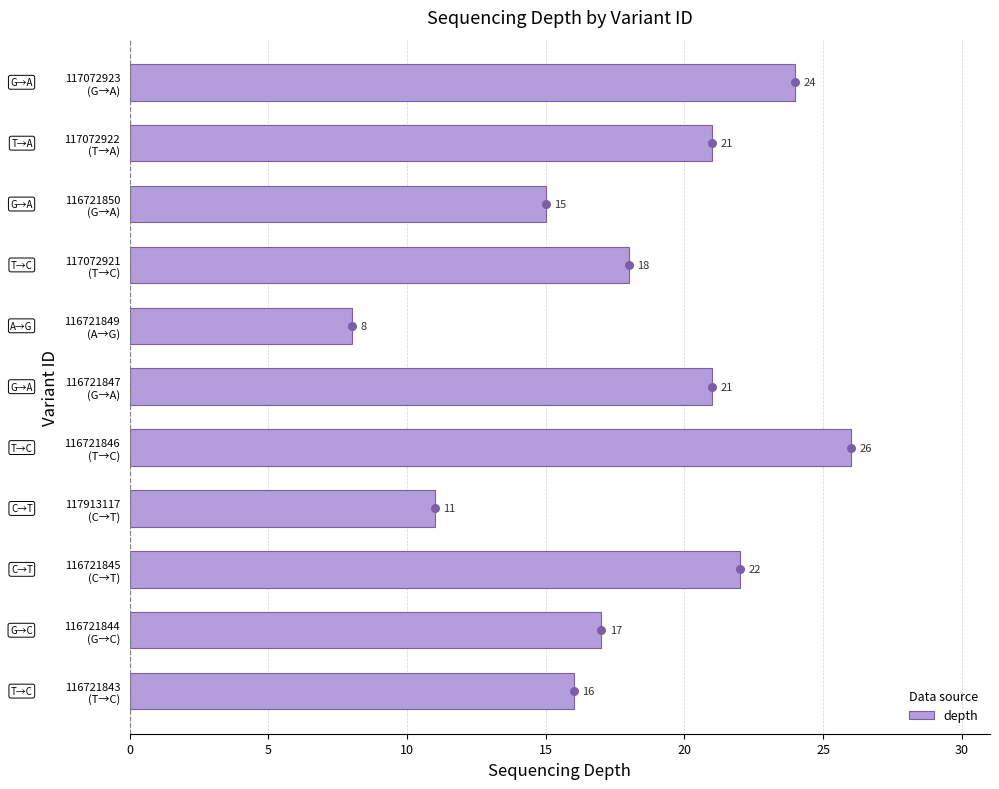

What is the average value of the depth series?

18